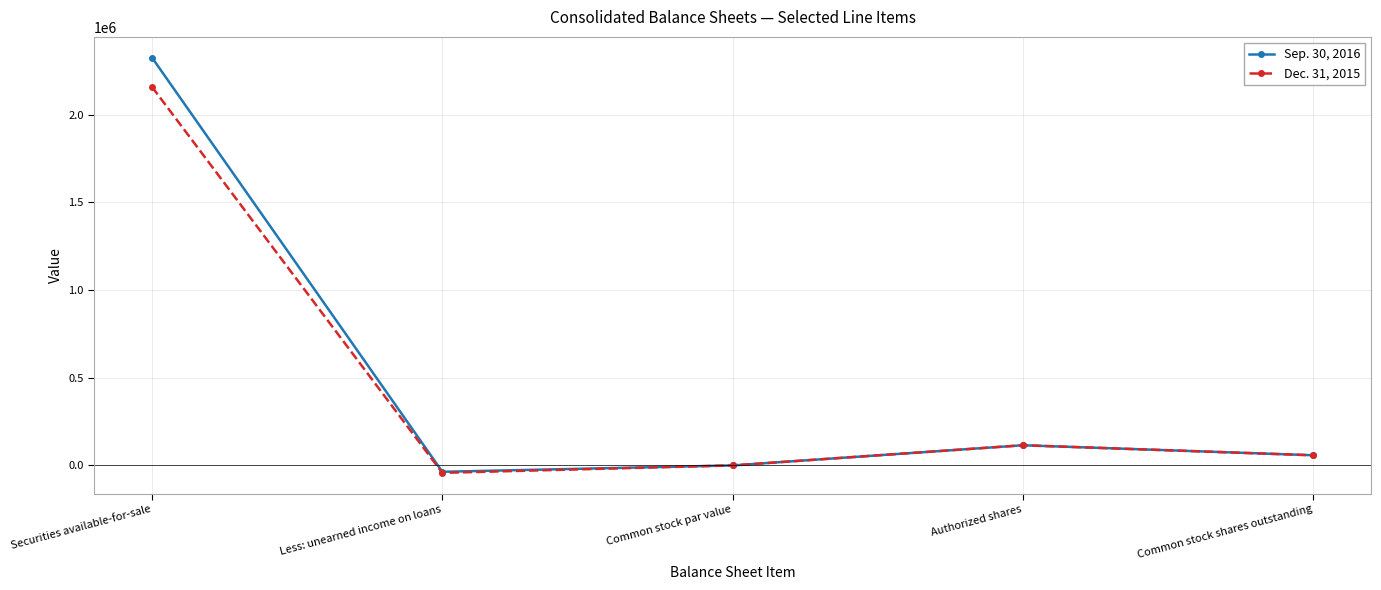

How many categories are shown in the chart?

5